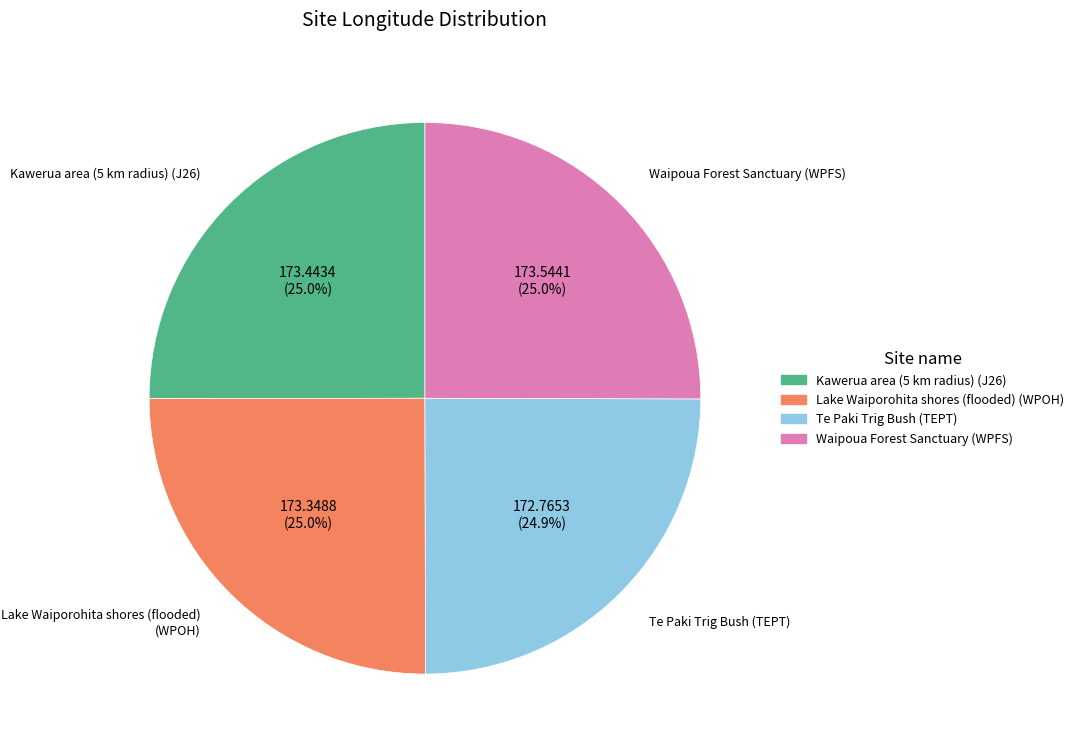

How many slices are in this pie chart?

4